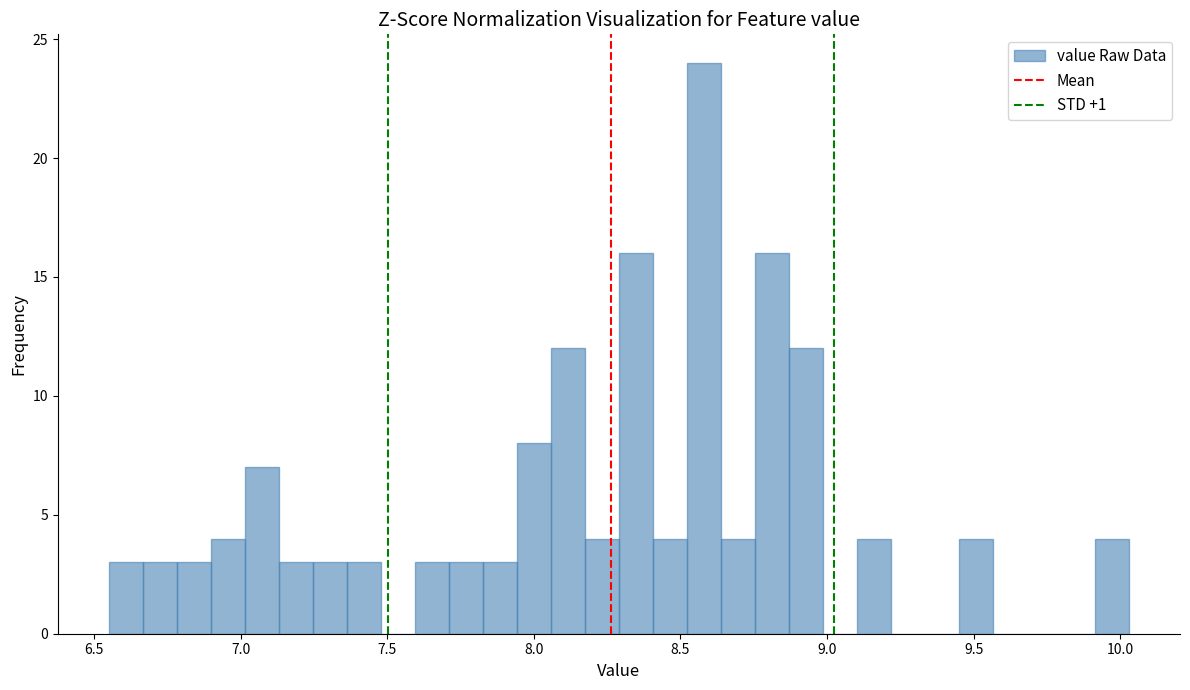

Read against the x-axis, roughly where is the centre of the tallest bar?

8.60